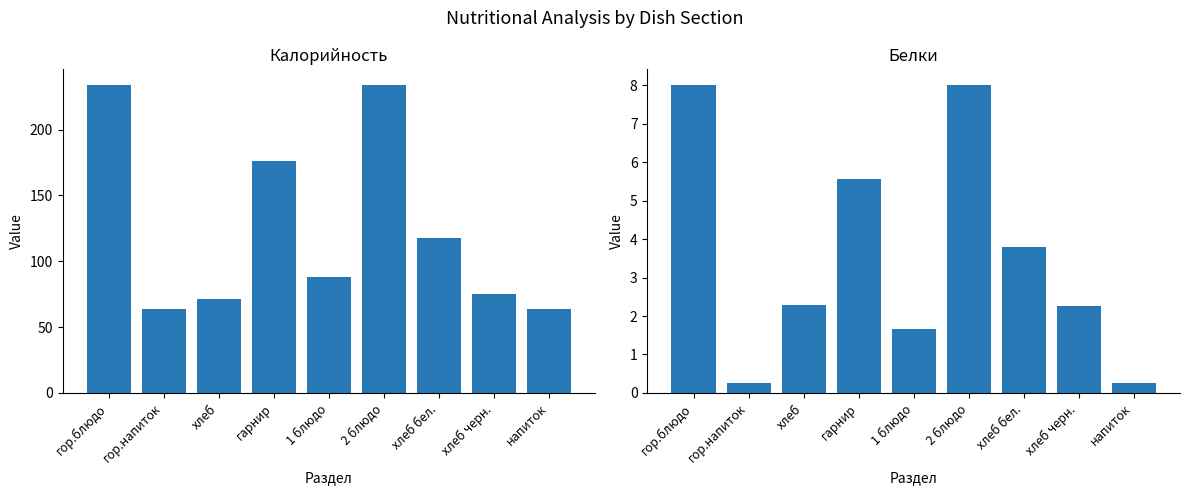

At which label does Калорийность reach its minimum?

гор.напиток